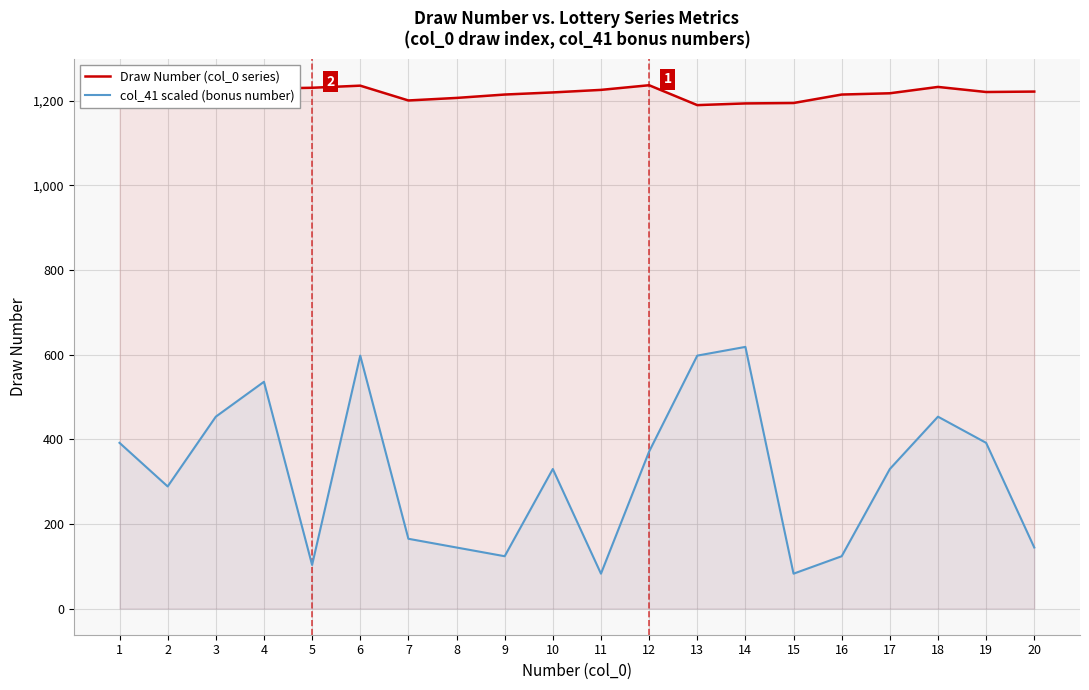

At which category does col_41 scaled (bonus number) reach its first local peak?

4